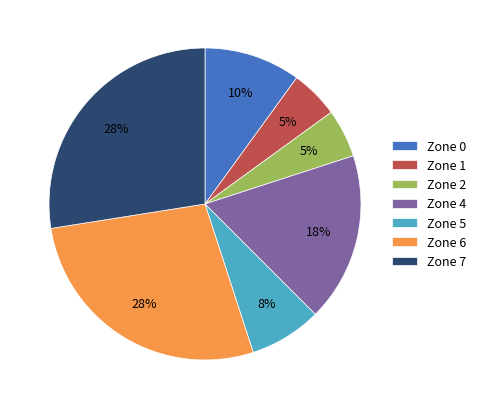

Between Zone 6 and Zone 1, which is larger?

Zone 6